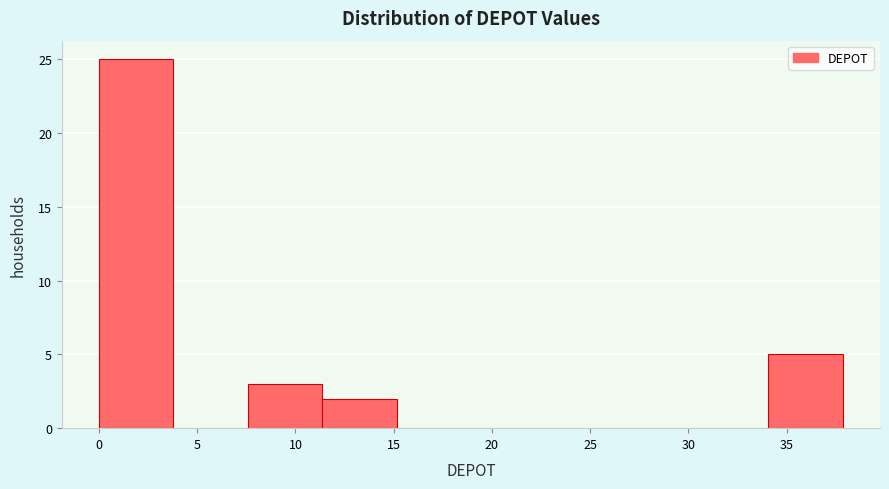

Reading left to right, list every bar in this chart as the range it spans on the x-axis followed by its height. Neither the bar edges nor the heights are printed on the chart, so give them approximately, as read against the axes.

0.0 to 4.0: 25
4.0 to 7.5: 0
7.5 to 11.5: 3
11.5 to 15.0: 2
15.0 to 19.0: 0
19.0 to 22.5: 0
22.5 to 26.5: 0
26.5 to 30.5: 0
30.5 to 34.0: 0
34.0 to 38.0: 5